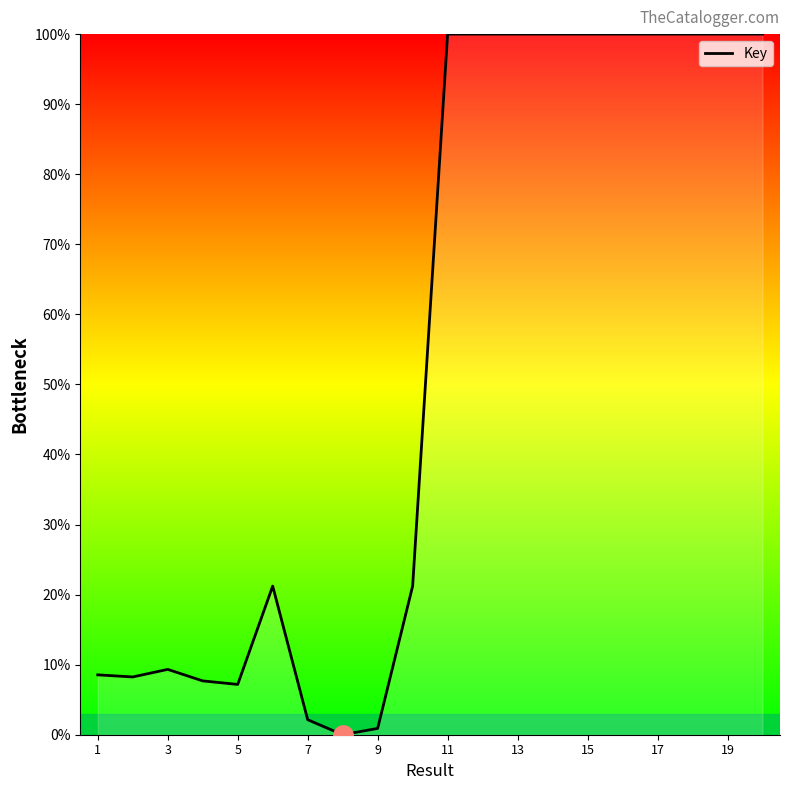

What is the greatest value displayed?

100.0